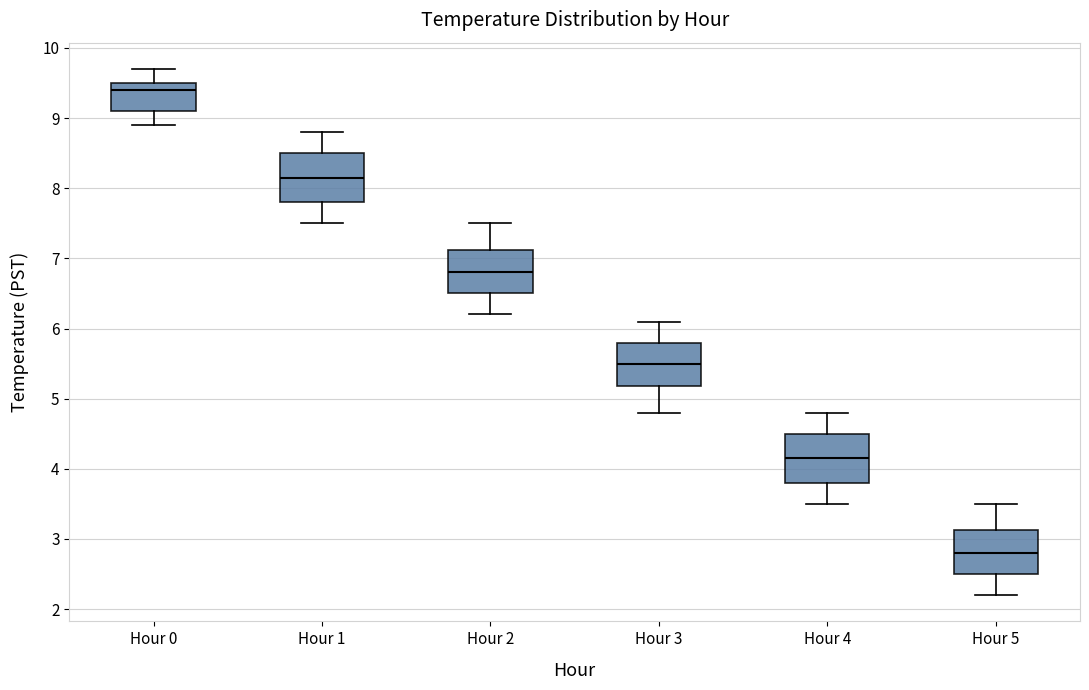

Where is the upper edge of the box for Hour 5 on the y-axis? The values are not printed on the chart, so give them approximately, as read against the axis.

3.1